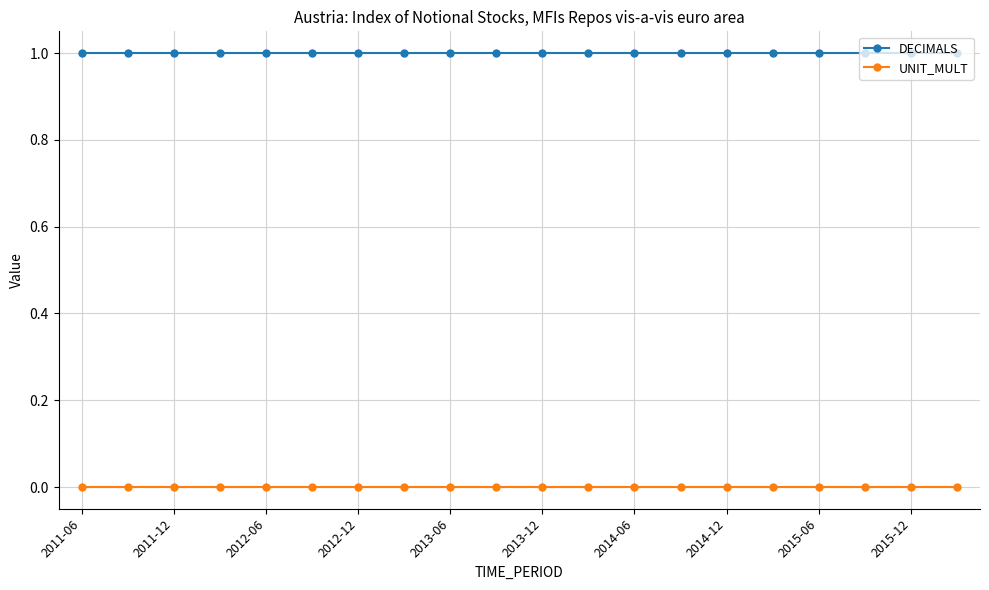

What is the value of the DECIMALS point at the 6th from the left?

1